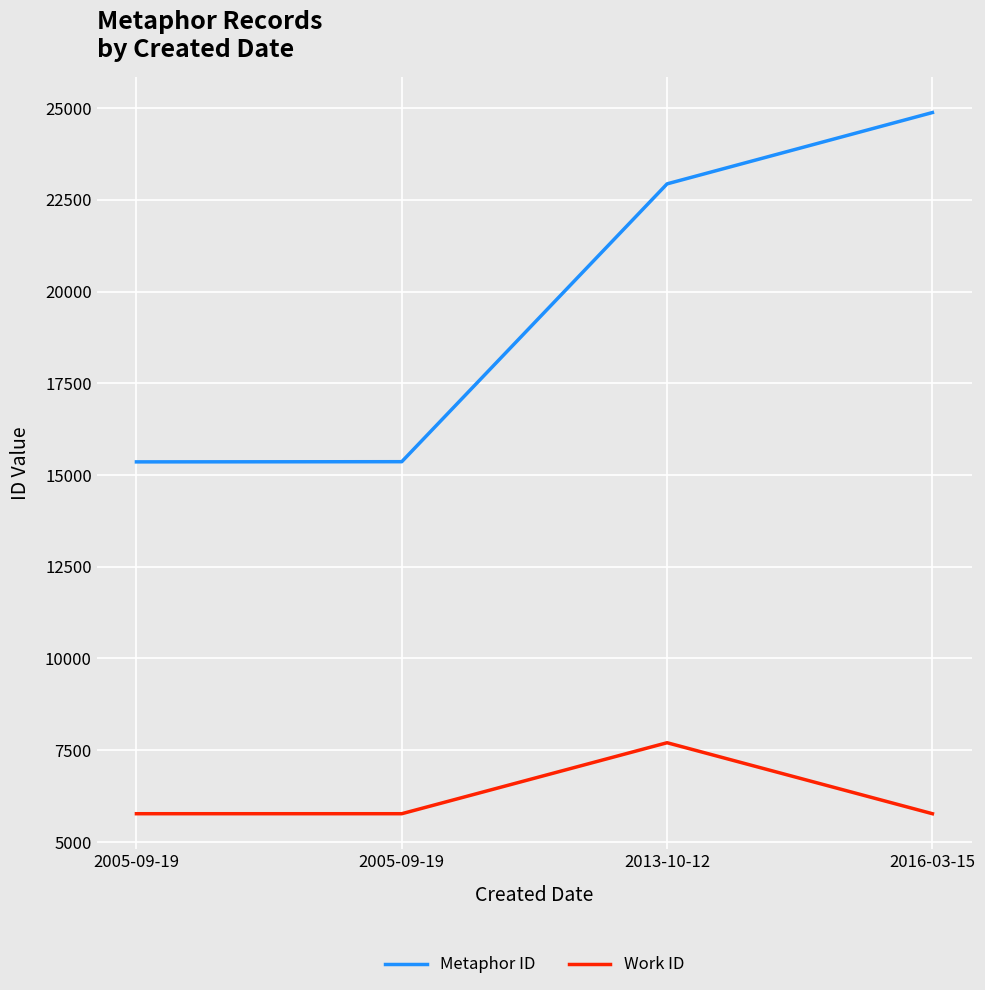

Does the chart have visible grid lines?

Yes